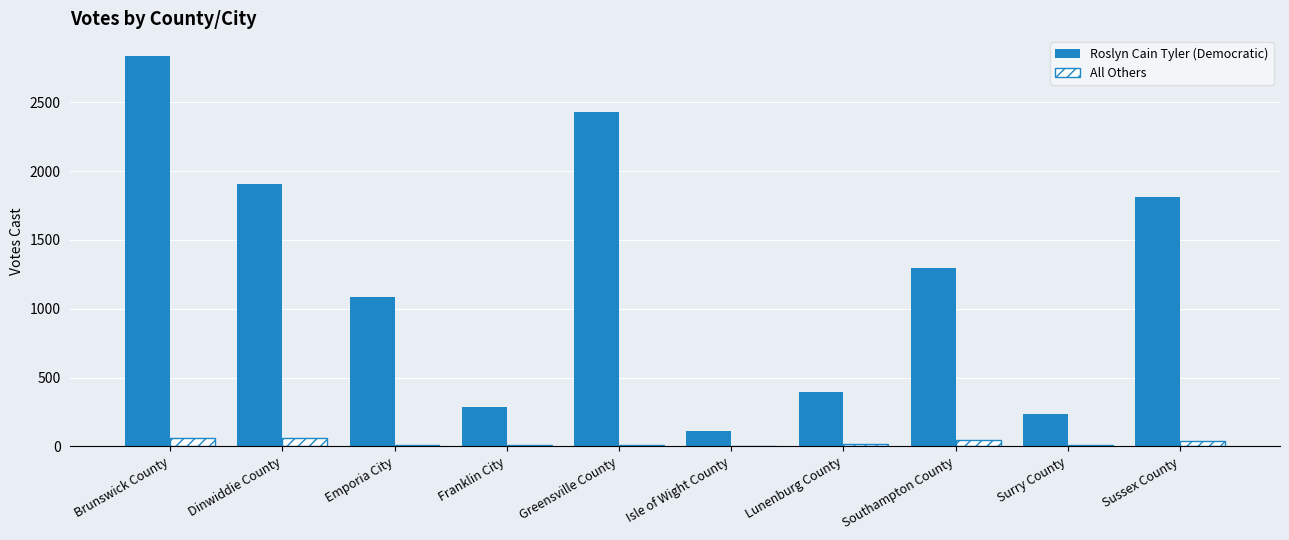

What is the average value of the Roslyn Cain Tyler (Democratic) series?

1240